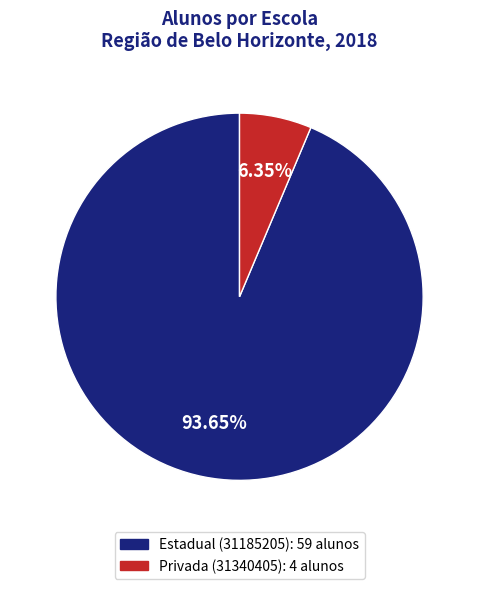

Is there a majority slice in this chart?

Yes